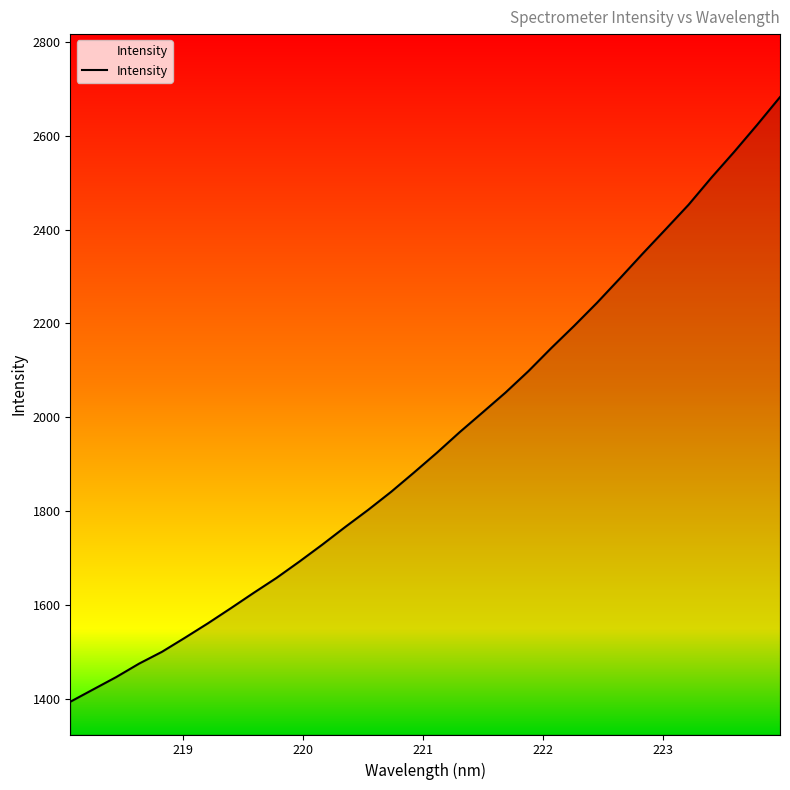

What is the difference between the maximum and minimum values?

1288.0